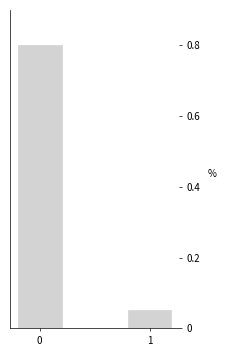

List the labels in order of value, largest first.

0, 1